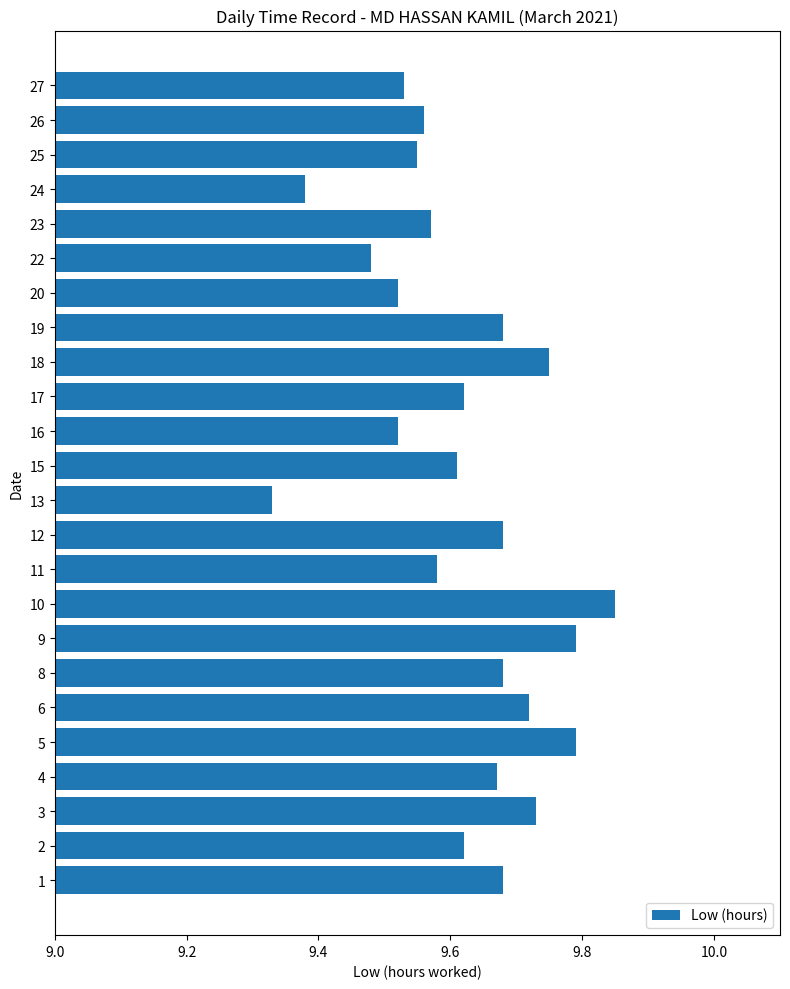

Which category has the lowest value across all series?

13